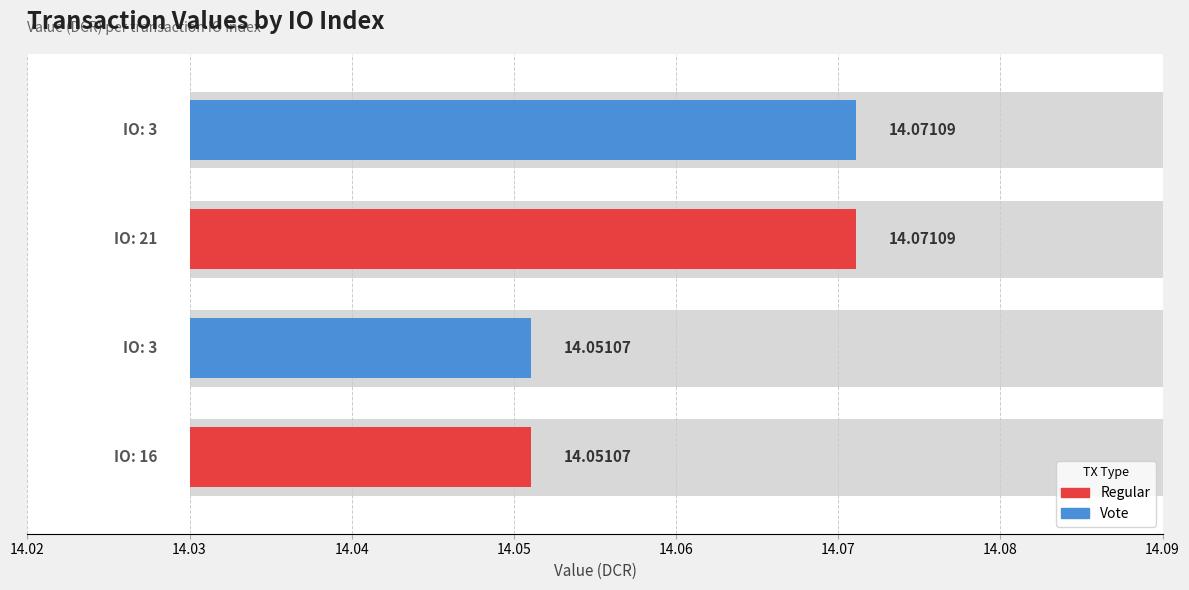

List the labels in order of value, largest first.

21, 3, 16, 3